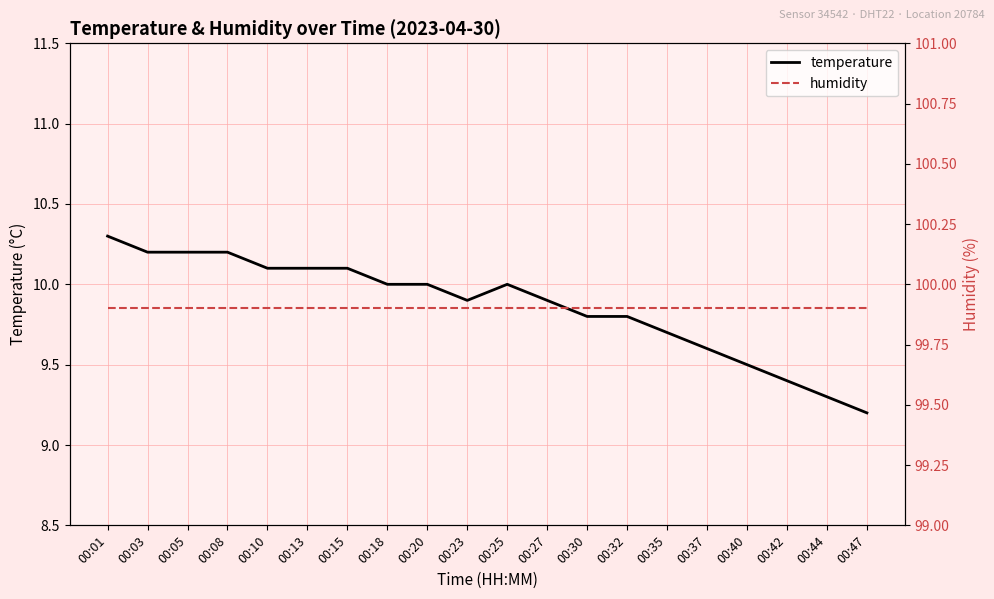

Reading right to left, transcribe all the data shown in this chart.

temperature: 9.2	9.3	9.4	9.5	9.6	9.7	9.8	9.8	9.9	10.0	9.9	10.0	10.0	10.1	10.1	10.1	10.2	10.2	10.2	10.3
humidity: 99.9	99.9	99.9	99.9	99.9	99.9	99.9	99.9	99.9	99.9	99.9	99.9	99.9	99.9	99.9	99.9	99.9	99.9	99.9	99.9